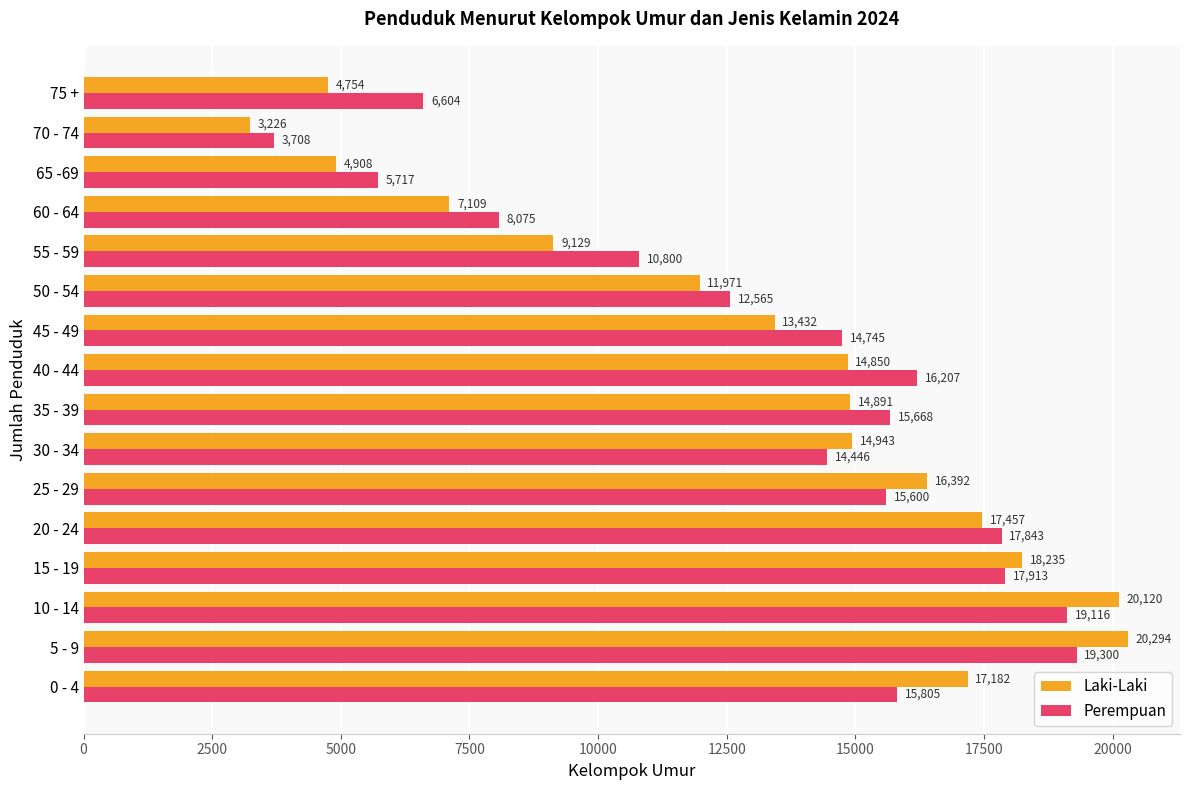

What is the spread (max minus min) of values at 55 - 59?

1671